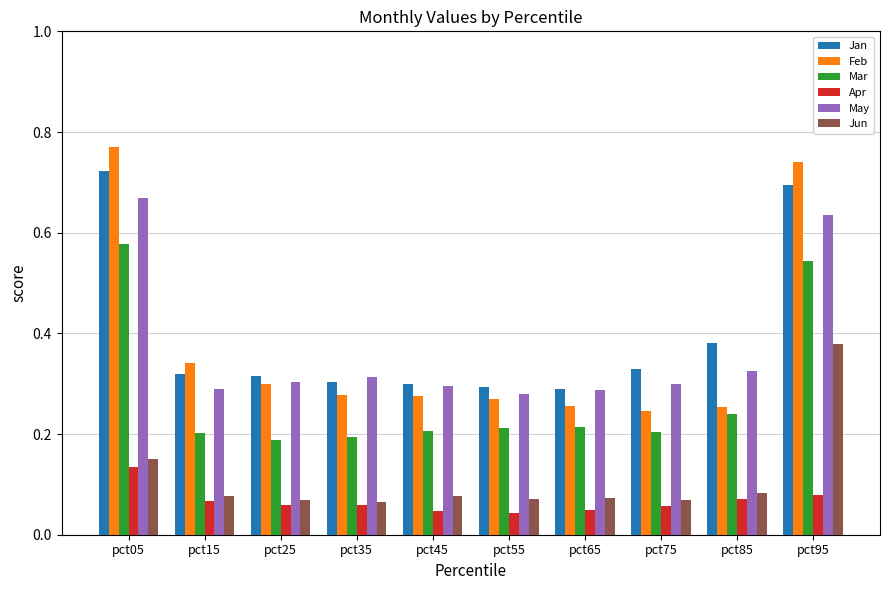

Count the Jan values in the range 0 to 1.

10